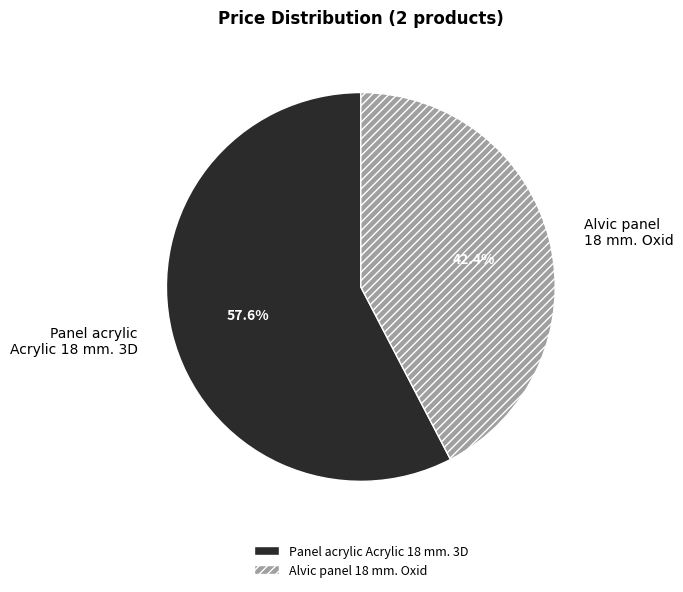

Is there a majority slice in this chart?

Yes